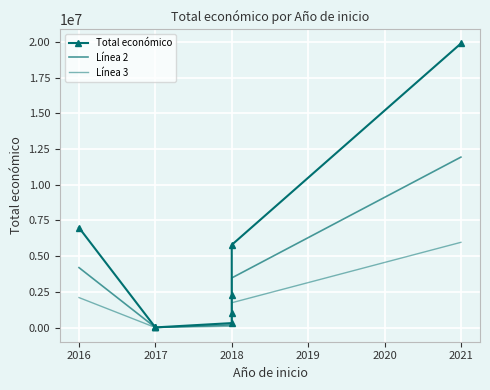

Count the number of data series in this chart.

3